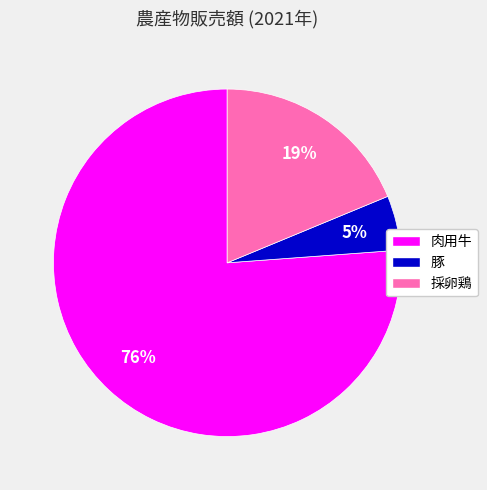

To the nearest percent, what is the combined percentage of 豚 and 肉用牛?

81%